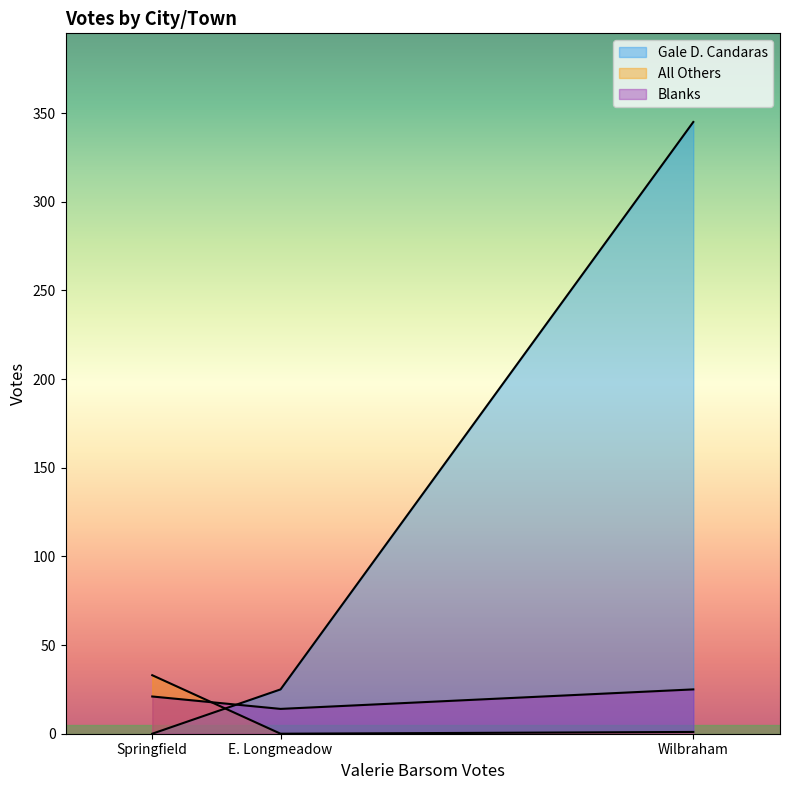

How many data points does each series have?

3